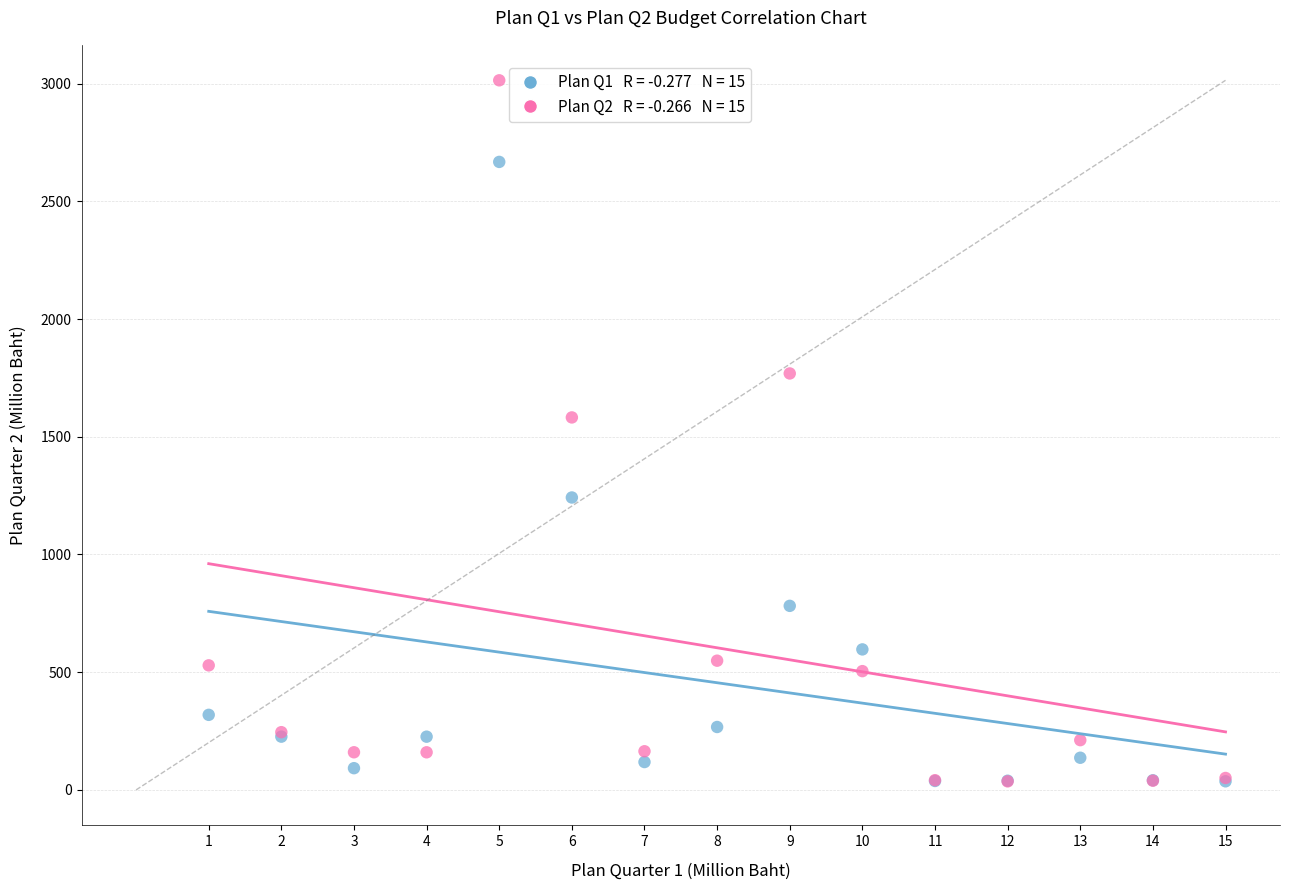

Across all series, what Y value is closest to 1525?

1582.2